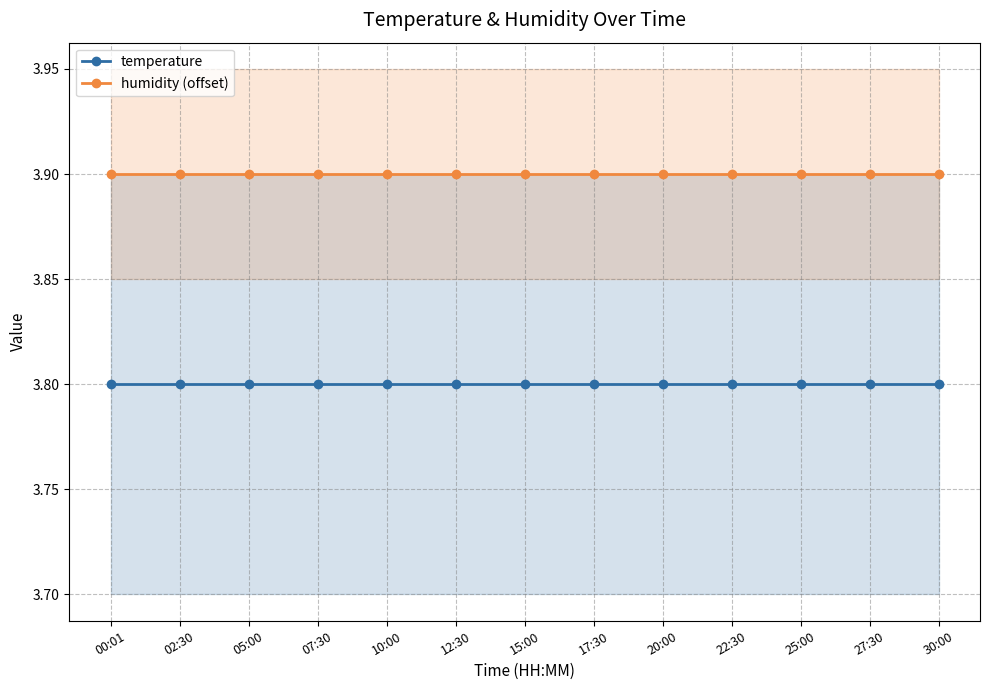

At 00:01, list the series in order from largest to smallest.

humidity (offset), temperature